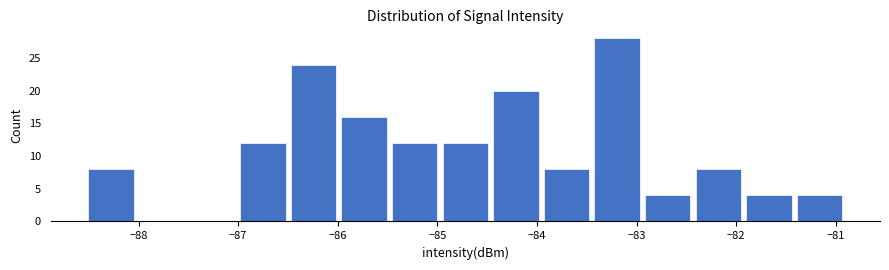

Reading left to right, transcribe this chart: for each bar, give the range it covers on the x-axis and its height. Neither the bar edges nor the heights are printed on the chart, so give them approximately, as read against the axes.

-88.5 to -88.0: 8
-88.0 to -87.5: 0
-87.5 to -87.0: 0
-87.0 to -86.5: 12
-86.5 to -86.0: 24
-86.0 to -85.5: 16
-85.5 to -85.0: 12
-85.0 to -84.5: 12
-84.5 to -84.0: 20
-84.0 to -83.4: 8
-83.4 to -82.9: 28
-82.9 to -82.4: 4
-82.4 to -81.9: 8
-81.9 to -81.4: 4
-81.4 to -80.9: 4